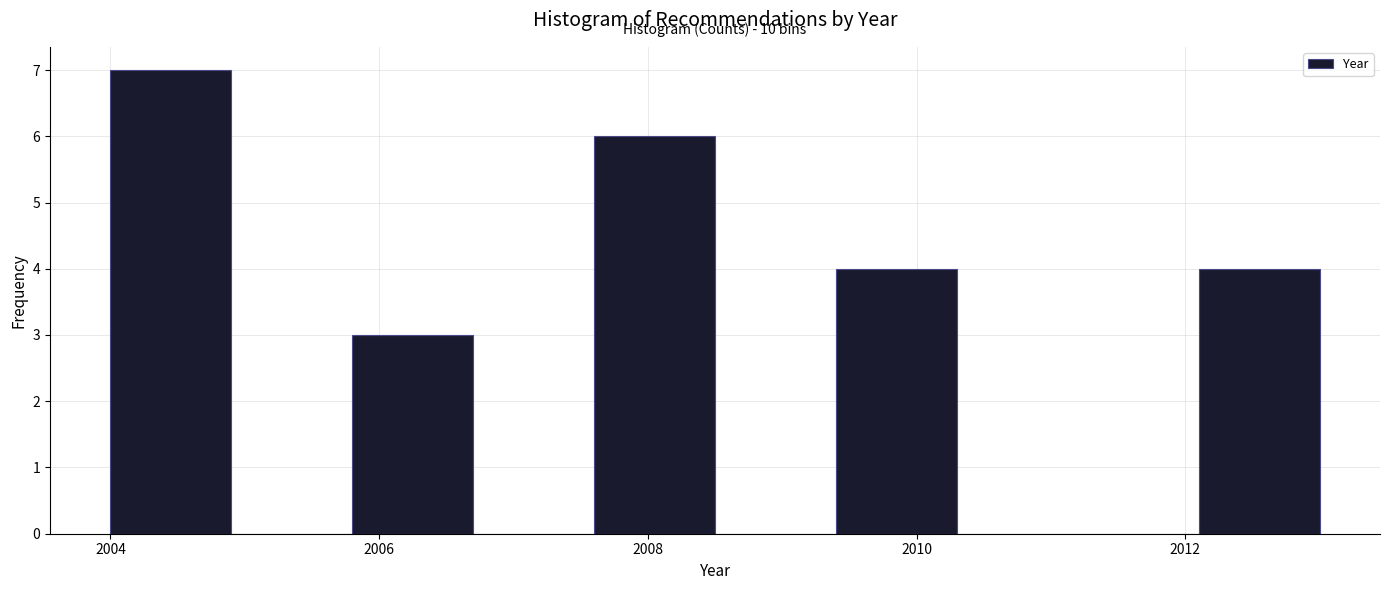

Over which range of the x-axis is the bar tallest?

2004.0 to 2004.9